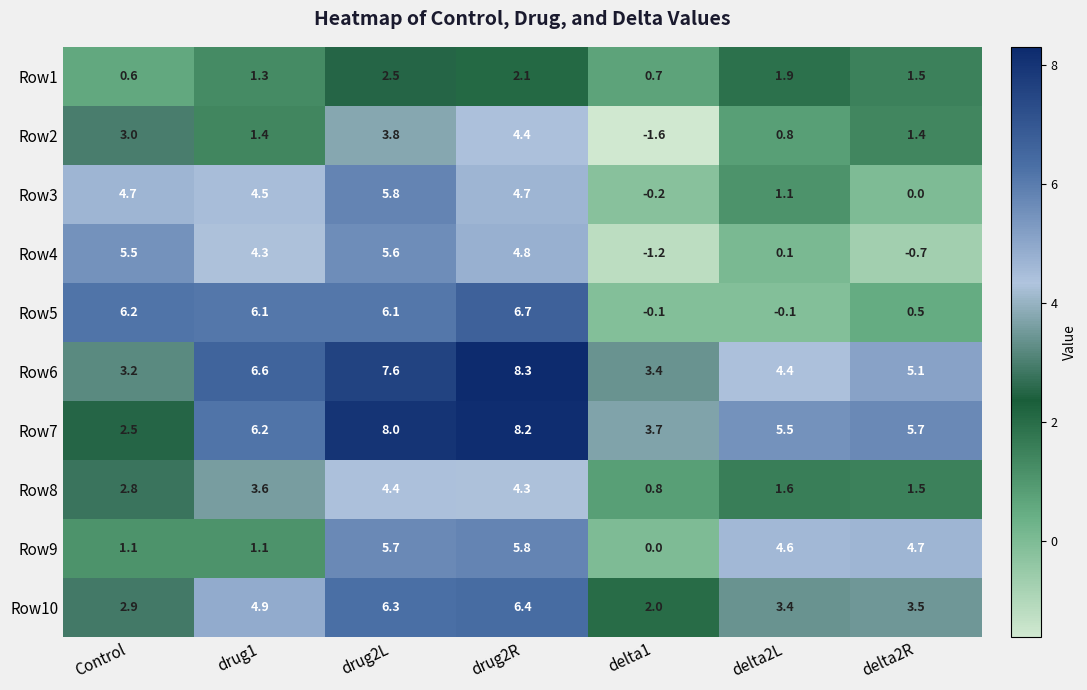

At which label does Row7 first exceed 5?

drug1